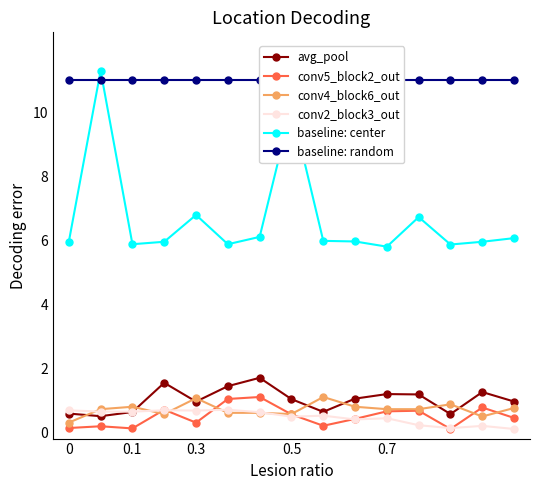

True or false: conv2_block3_out has more than 2 interior local peaks.

True